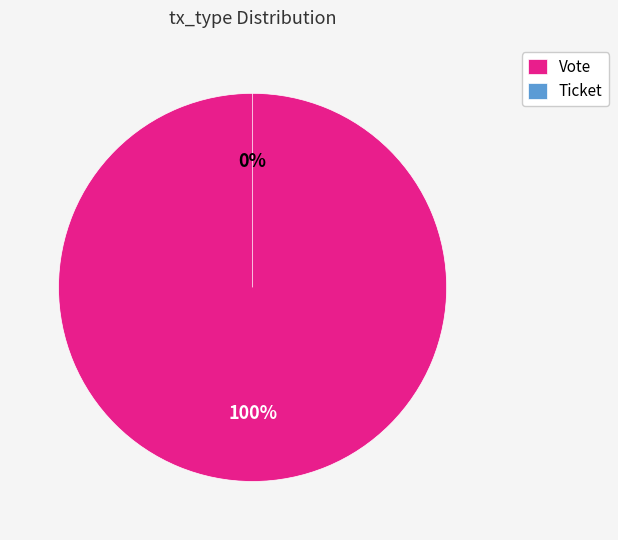

Combined, what portion of the pie is Vote and Ticket?

100.0%